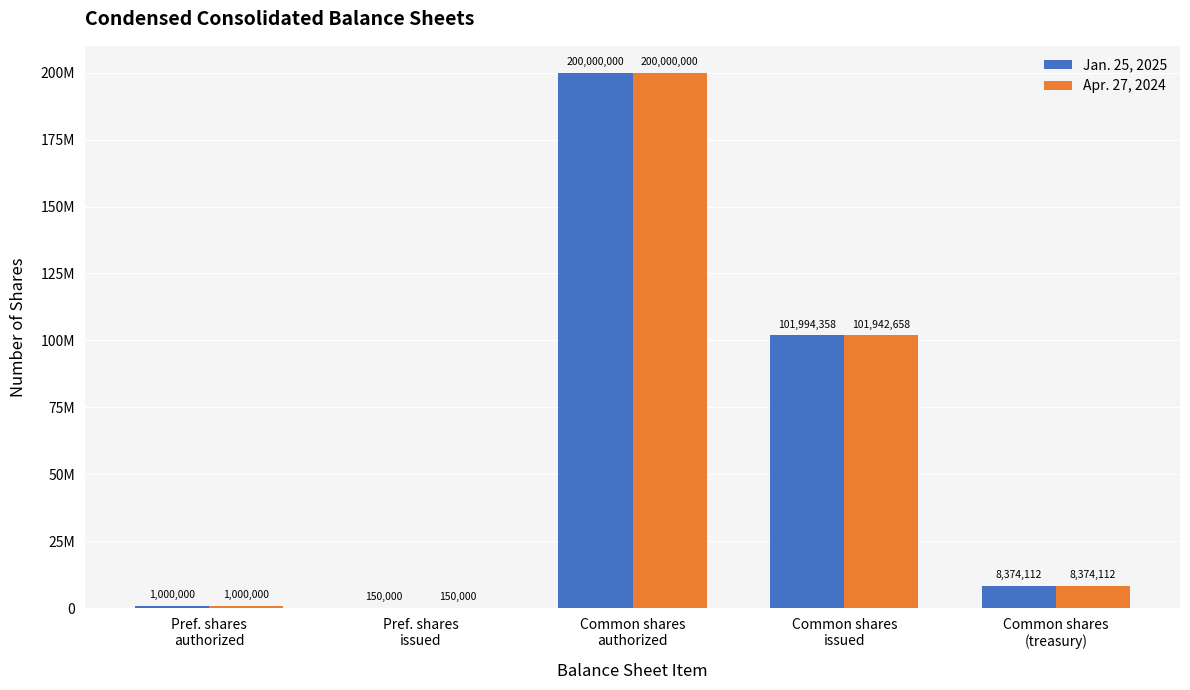

Between Pref. shares
issued and Pref. shares
authorized, which is larger?

Pref. shares
authorized